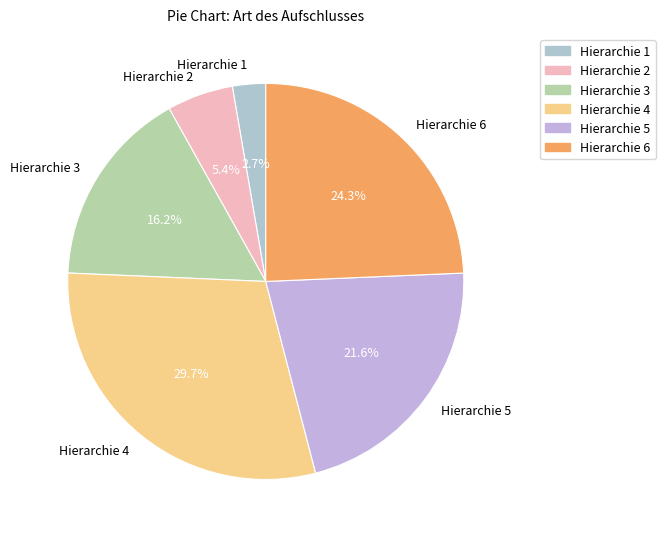

Is there any slice that represents more than half of the pie?

No